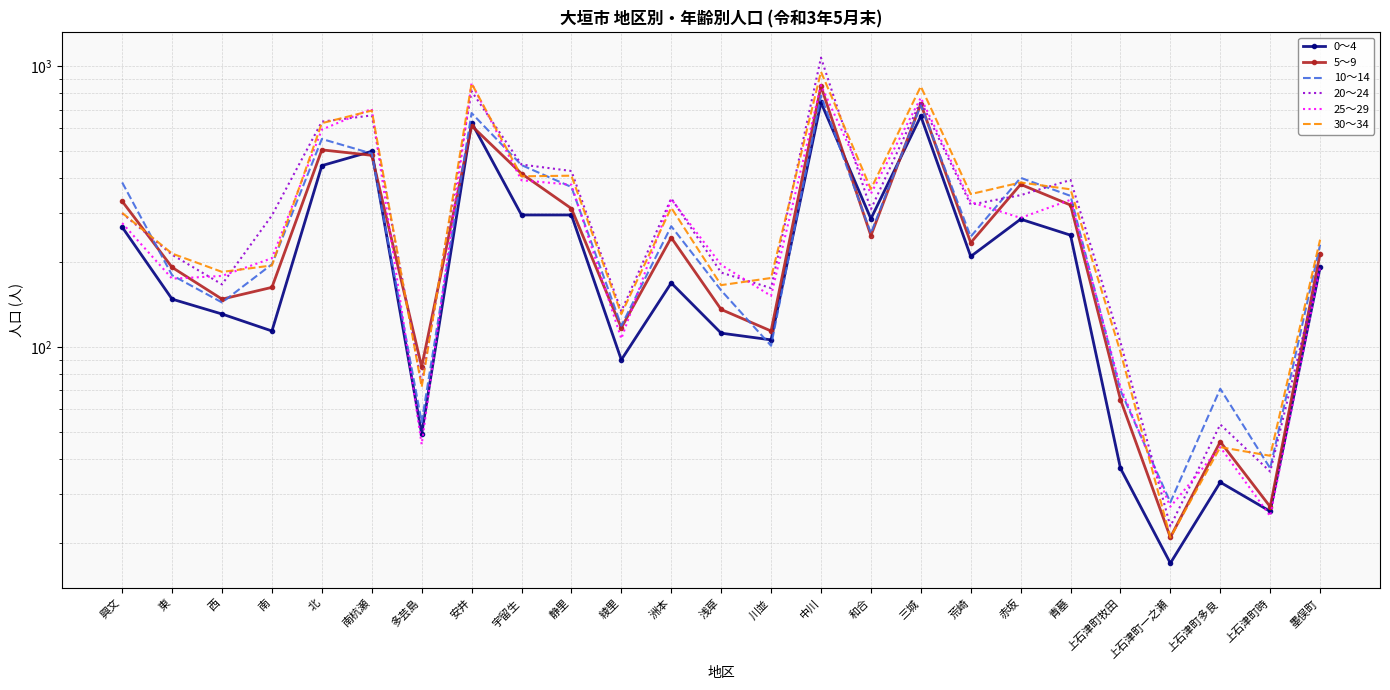

What is the total value across all series at 綾里?

698